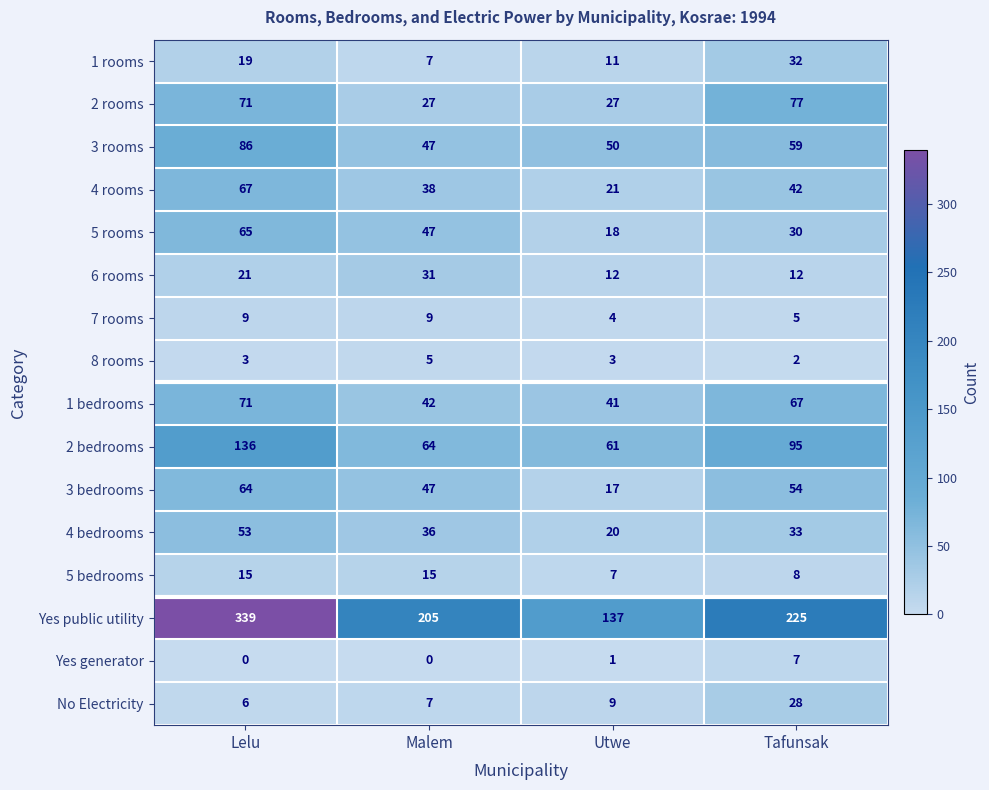

Where does the 1 bedrooms series first go above 67?

Lelu